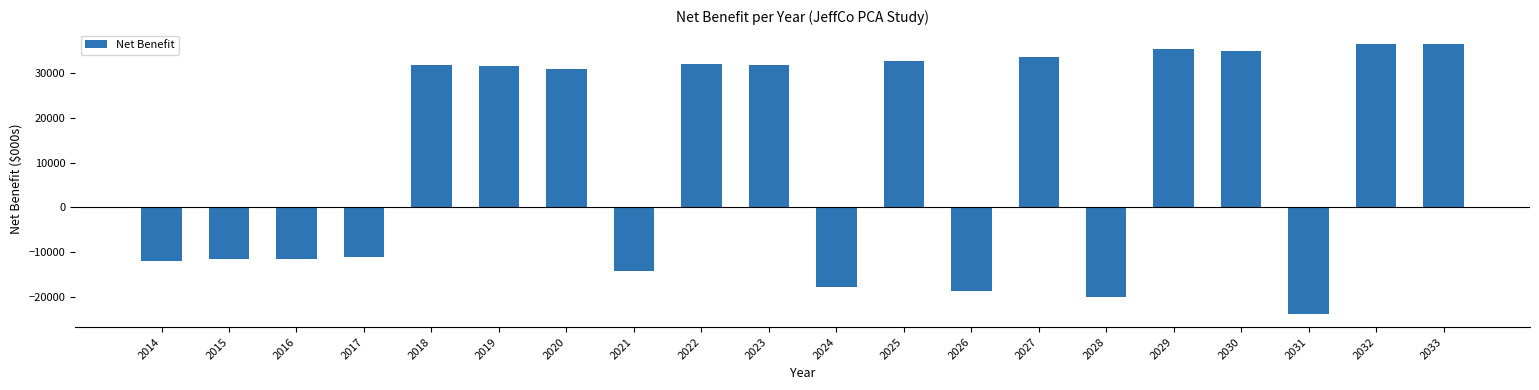

What is the minimum value shown in the chart?

-23802.1